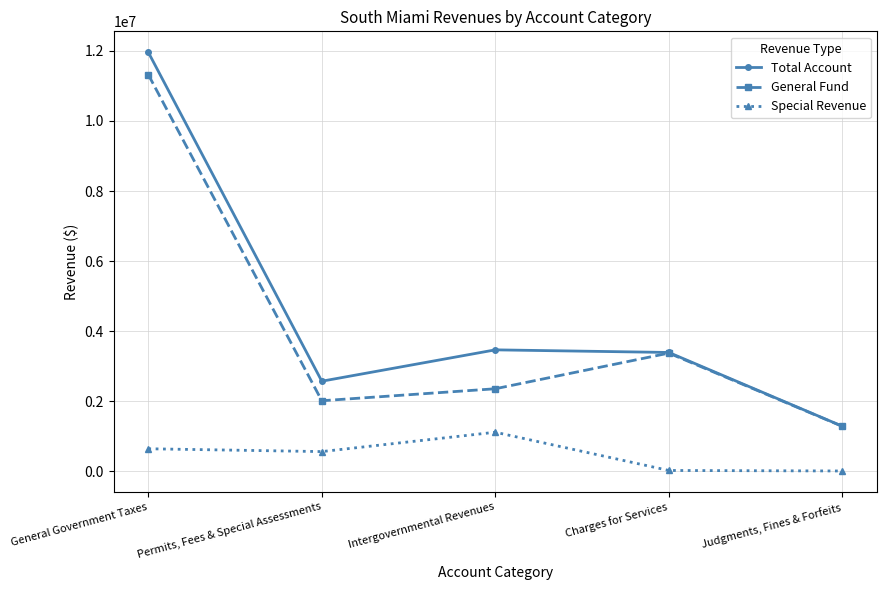

Is the value of General Fund at Permits, Fees & Special Assessments greater than the value of Total Account at Permits, Fees & Special Assessments?

No